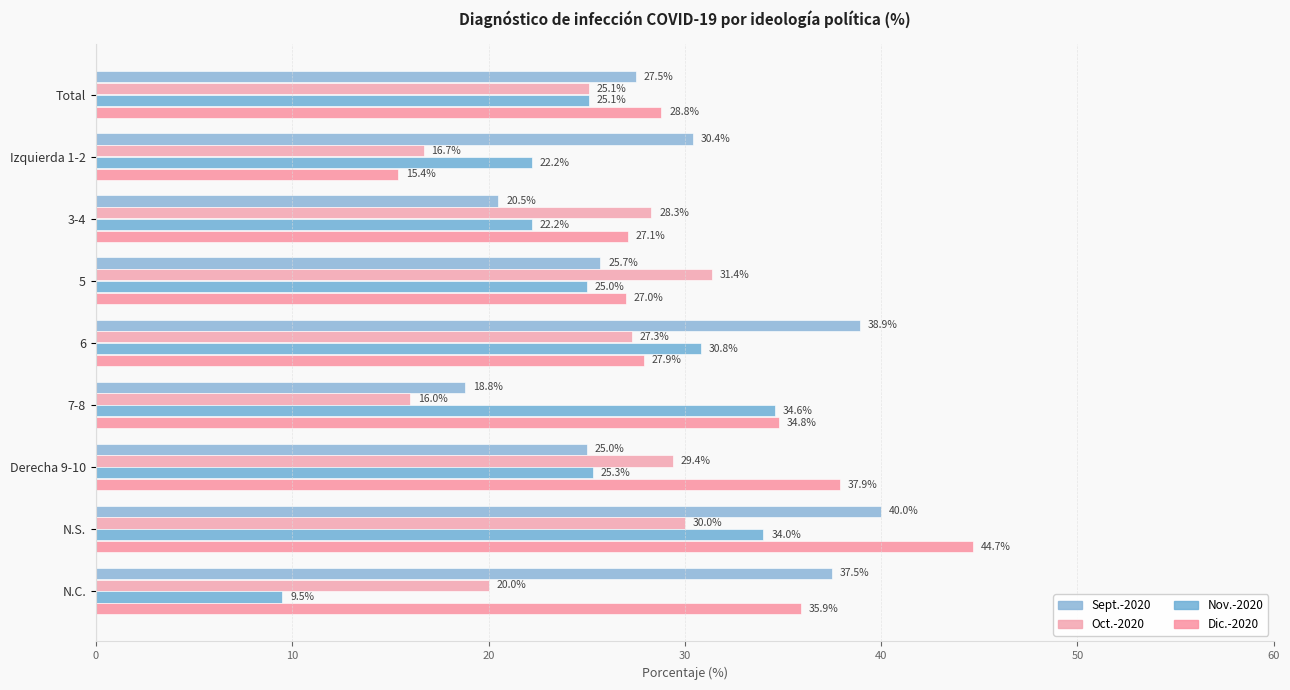

How many series are shown in this chart?

4